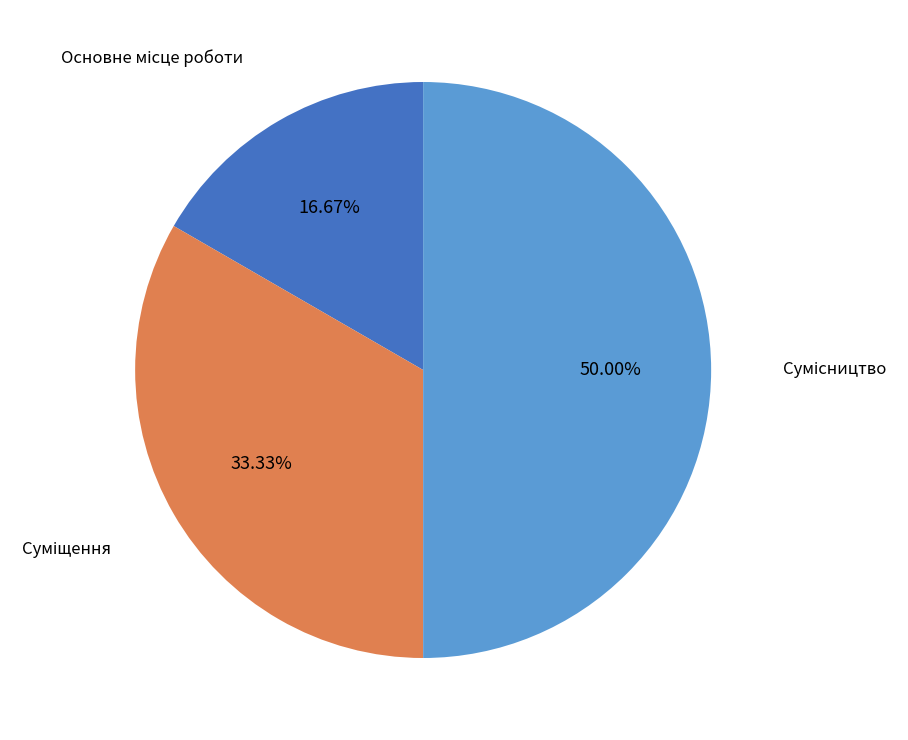

Combined, what portion of the pie is Основне місце роботи and Сумісництво?

66.7%